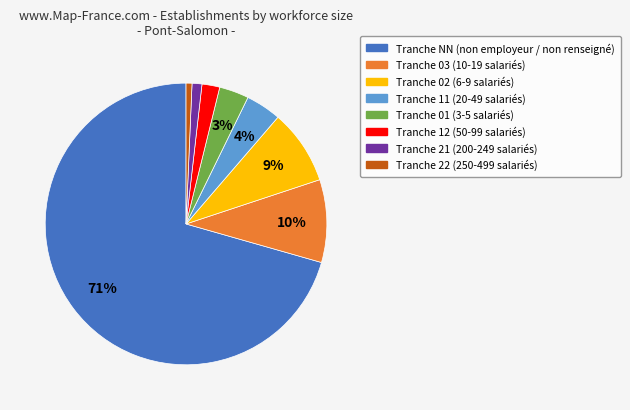

Is there any slice that represents more than half of the pie?

Yes